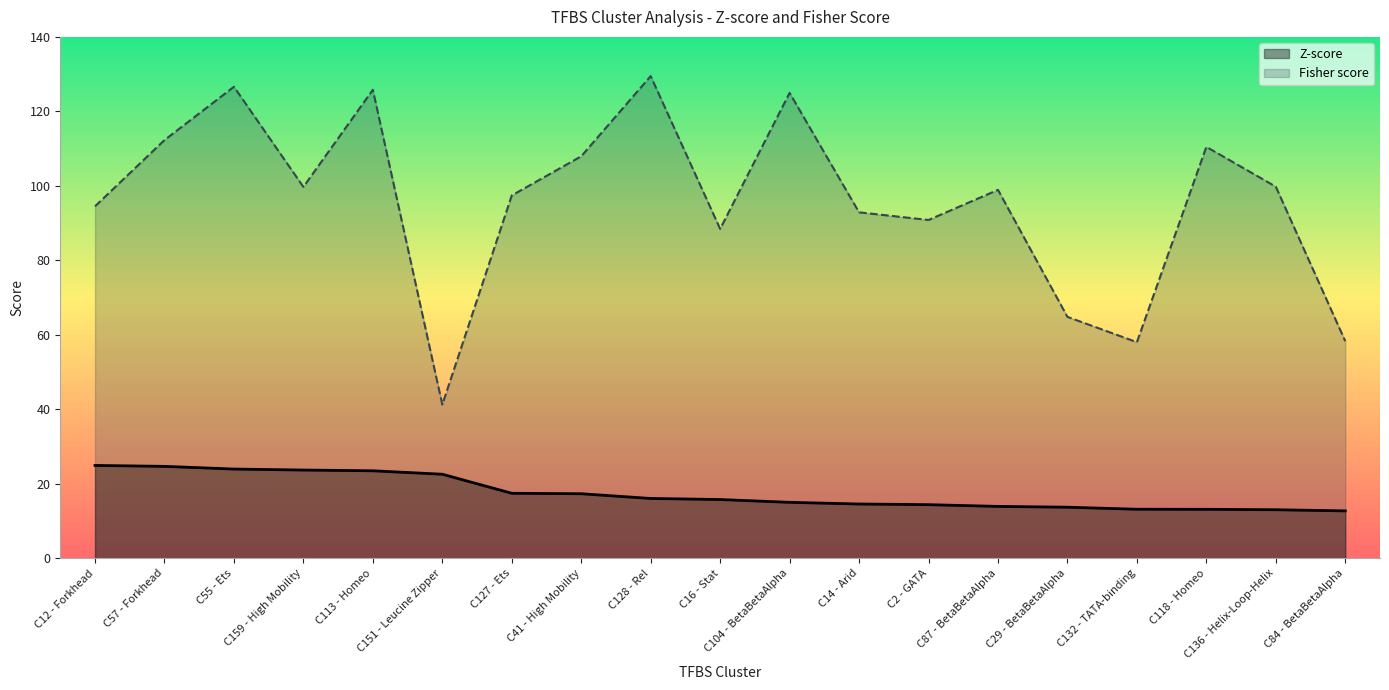

Count the number of categories in the chart.

19